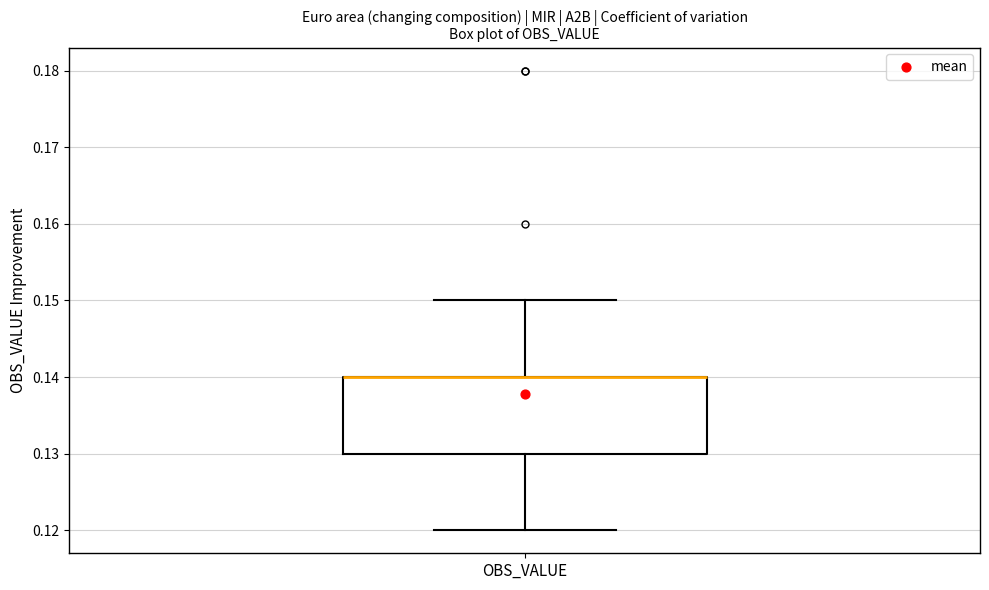

Transcribe this box plot: give where the median line is, the range the box spans, and where the two whiskers end, as read against the y-axis. The values are not printed on the chart, so give them approximately, as read against the axis.

median 0.14 (drawn on the box's upper edge), box 0.13 to 0.14, whiskers 0.12 to 0.15